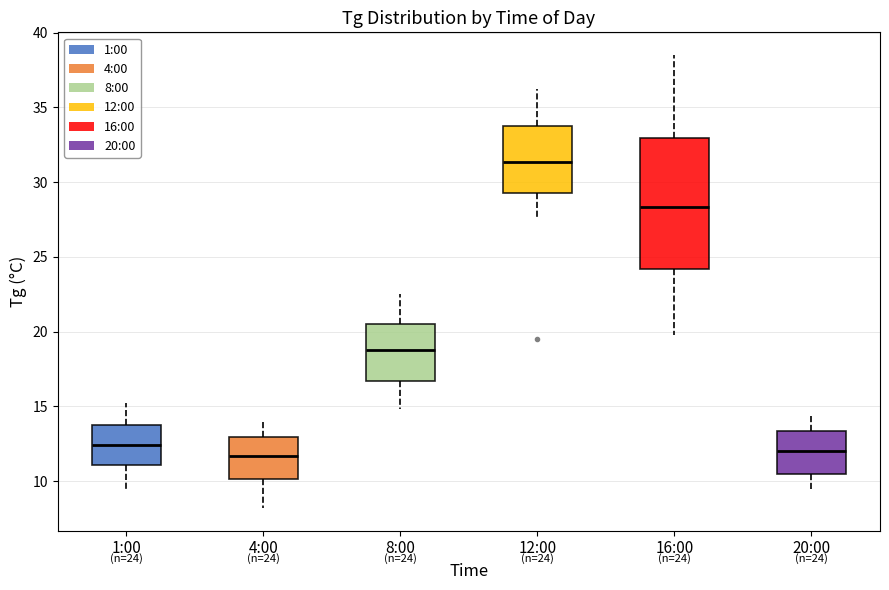

Which box has the highest median line?

12:00